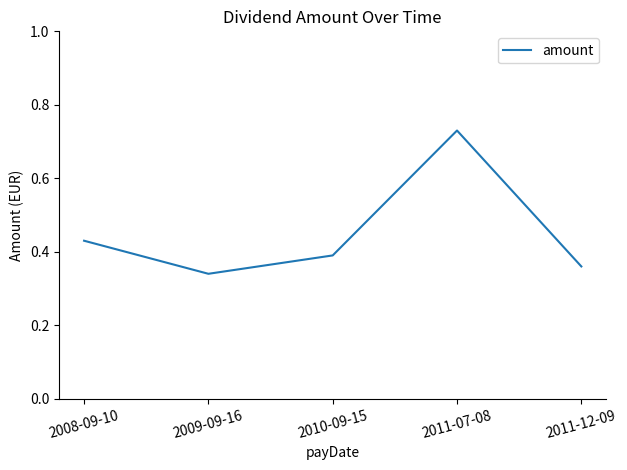

Where is the first local minimum?

2009-09-16